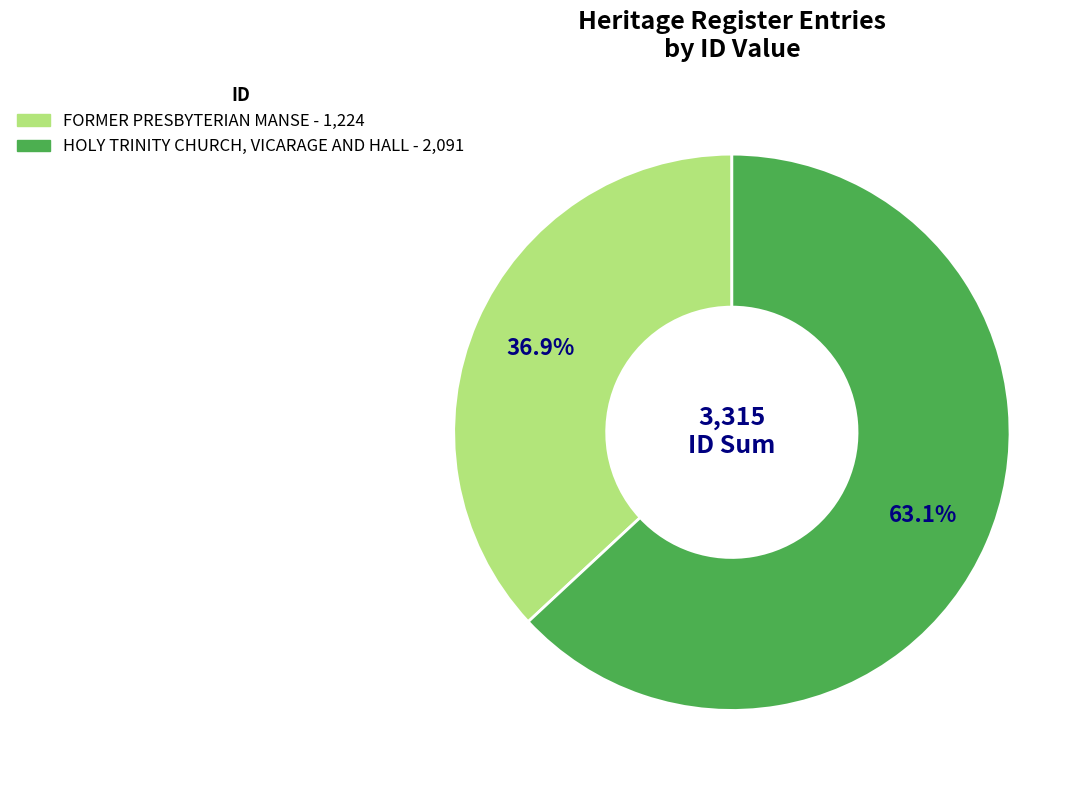

How much of the chart is everything except HOLY TRINITY CHURCH, VICARAGE AND HALL?

36.9%